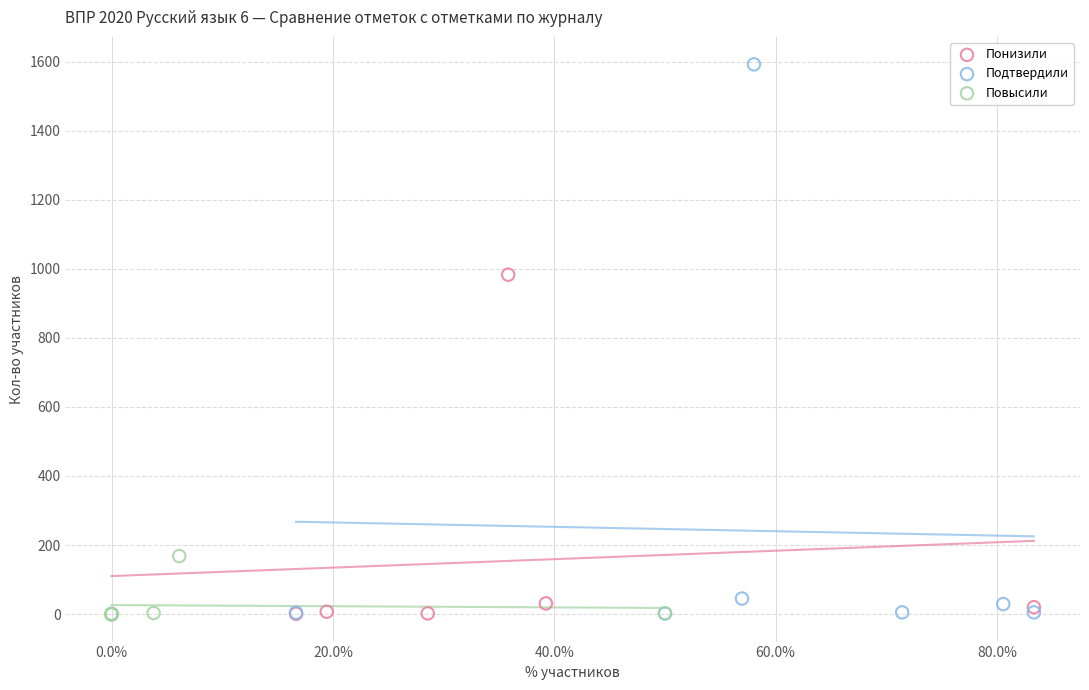

What are all the series names shown in the legend?

Понизили, Подтвердили, Повысили